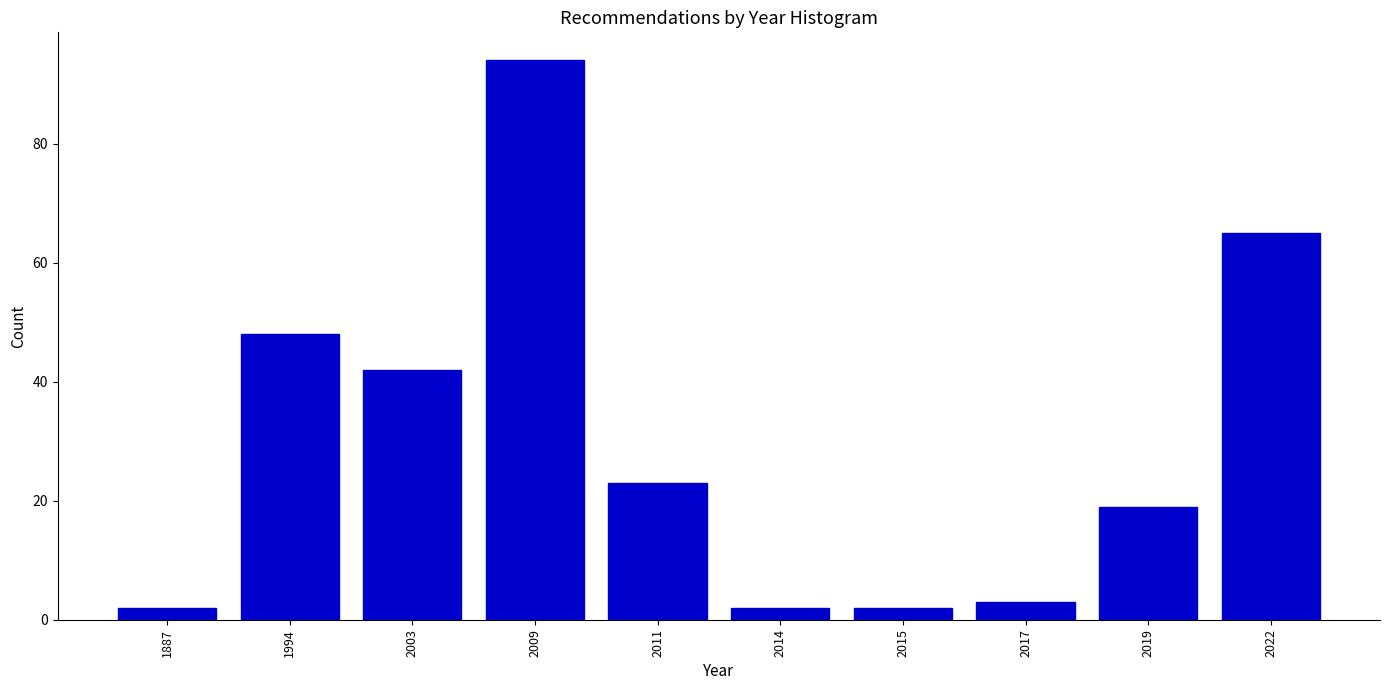

Reading right to left, list all the values displayed in this chart.

2022=65	2019=19	2017=3	2015=2	2014=2	2011=23	2009=94	2003=42	1994=48	1887=2